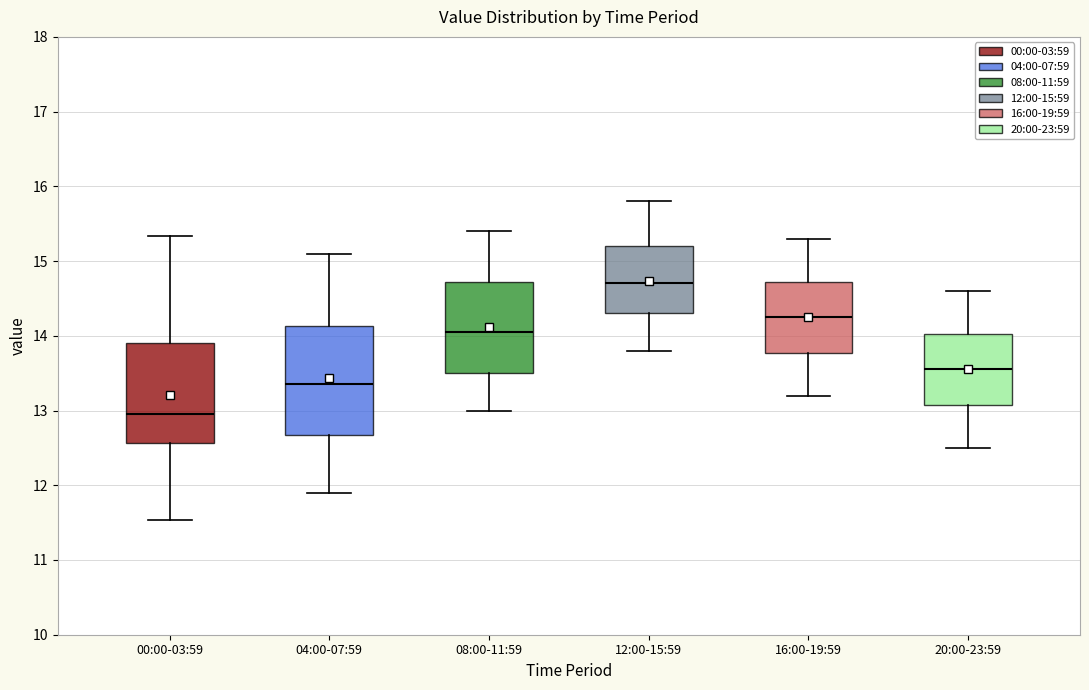

Which box's median line is the highest?

12:00-15:59